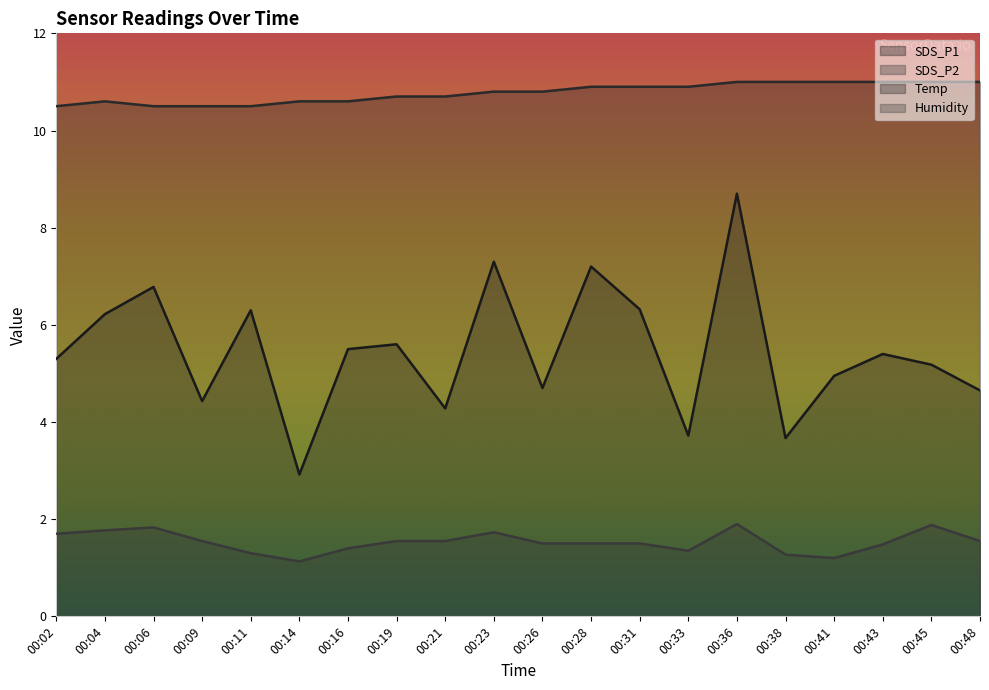

What is the value of the SDS_P2 point at the 7th from the left?

1.4